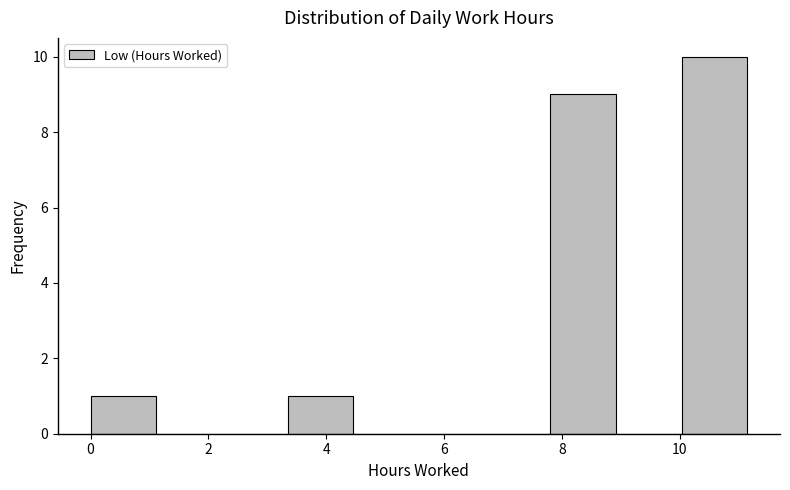

Over which range of the x-axis is the bar tallest?

10.0 to 11.2